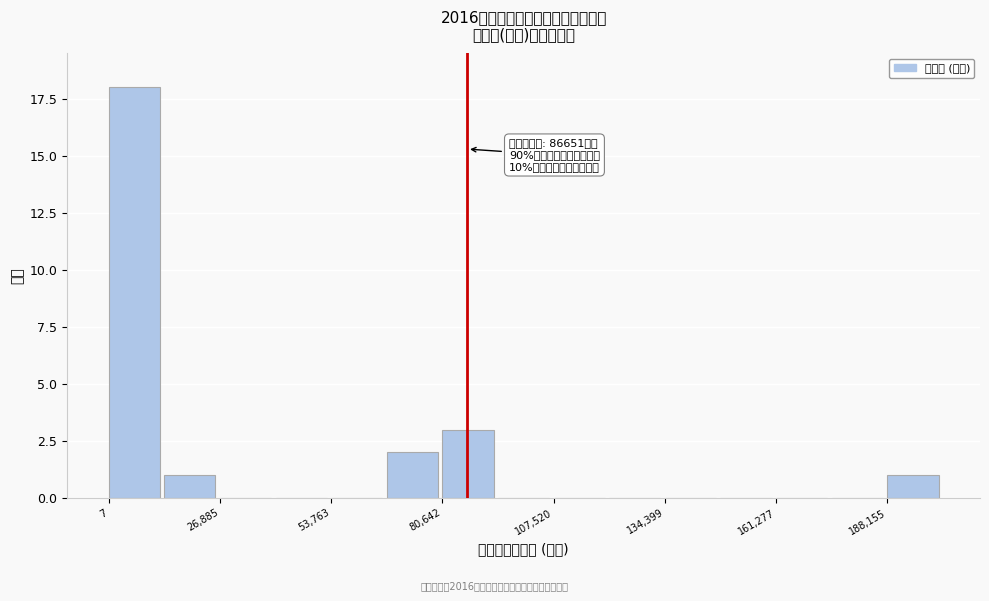

Around what value on the x-axis is the tallest bar? Give the approximate position of its centre, as read against the axis.

5000